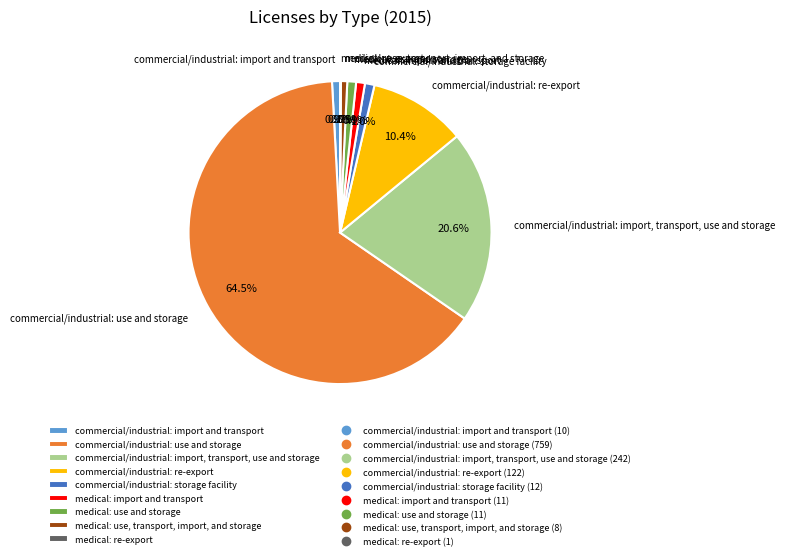

Which category has the biggest portion of the pie?

commercial/industrial: use and storage